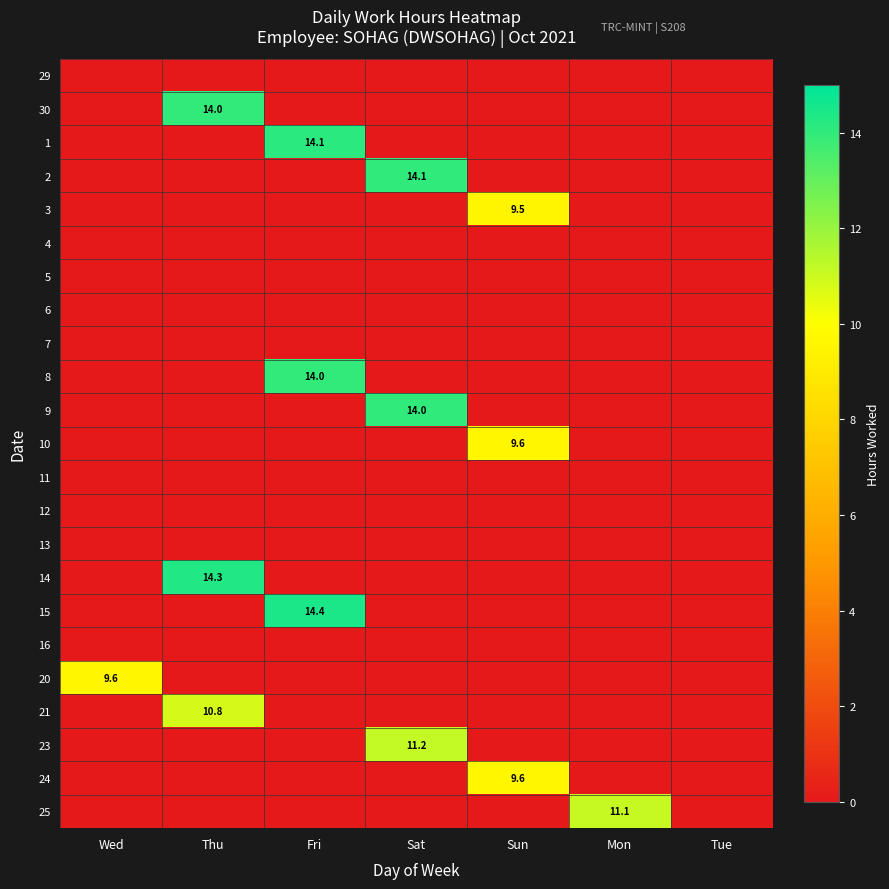

True or false: 25 has a value of 5.5 at Mon.

False